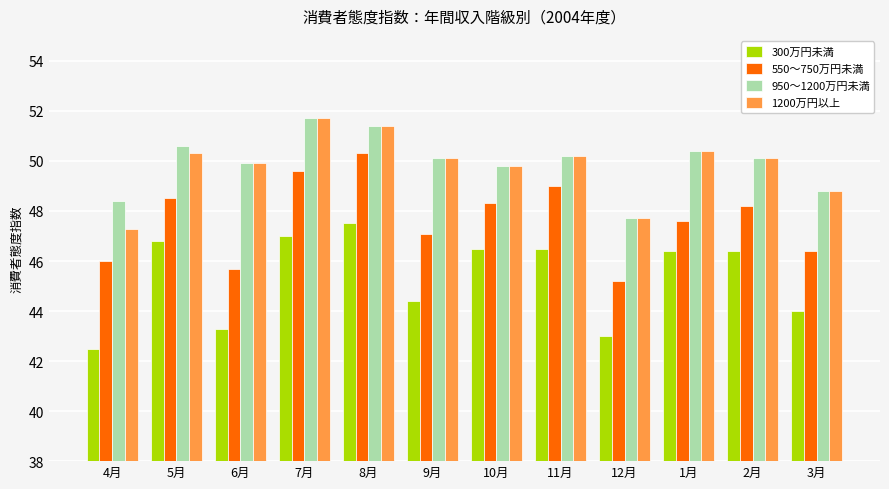

What is the label of the 1st bar from the left?

4月